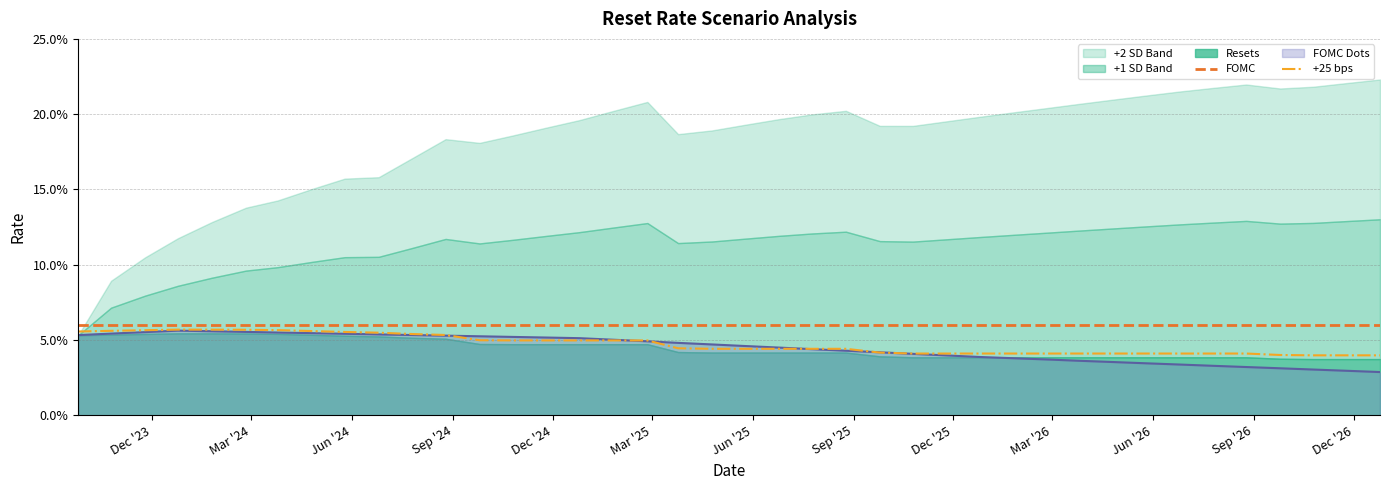

The FOMC series shows 0.1 at 33. True or false?

False